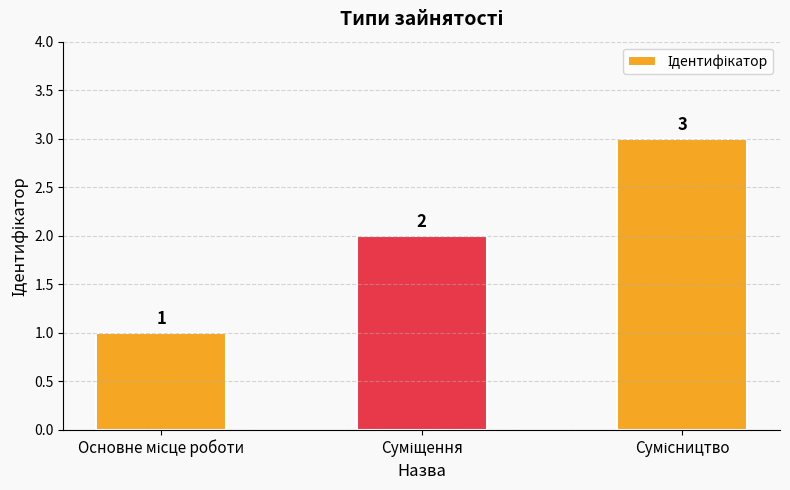

What is the value of the 1st bar from the left?

1